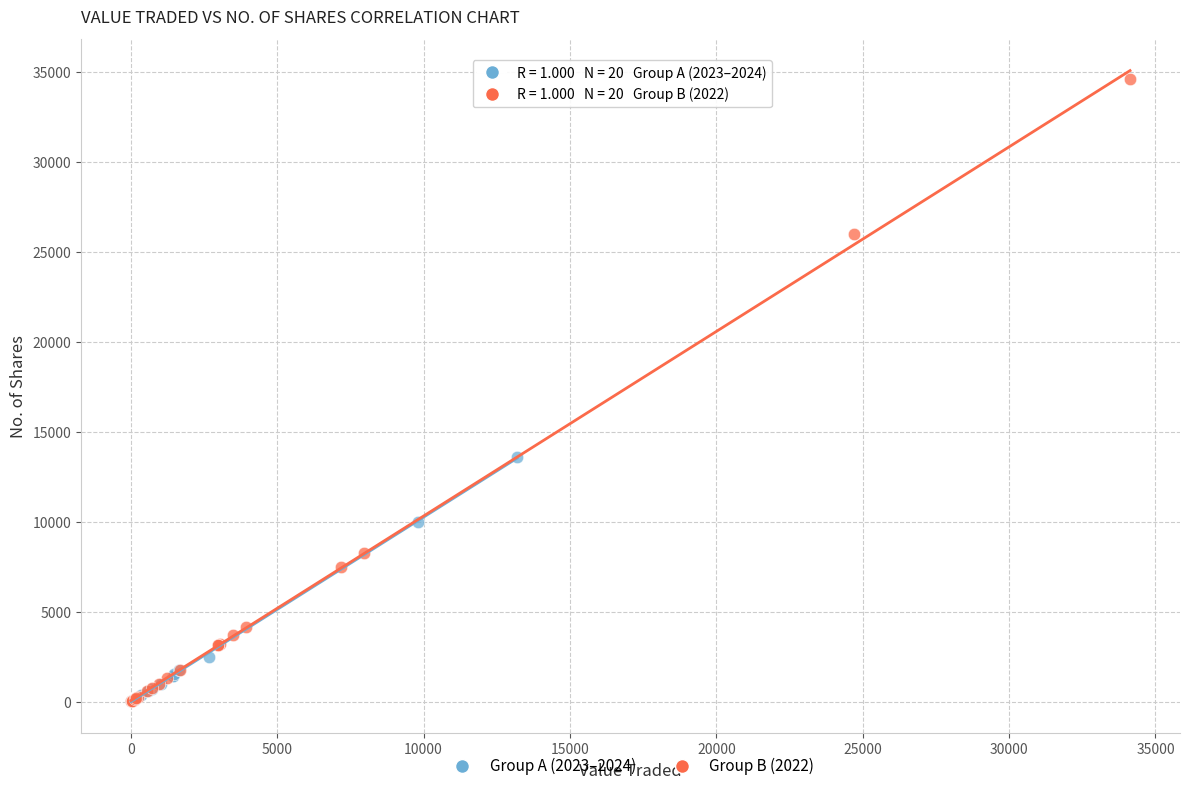

Which series contains the highest Y value?

Group B (2022)